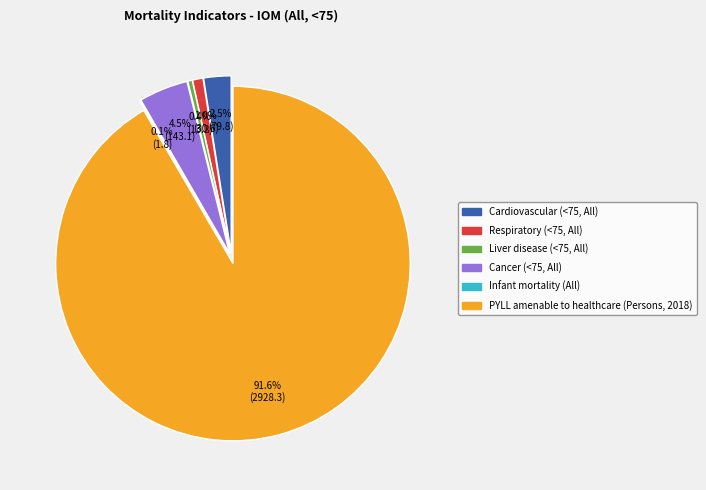

The Cancer (<75, All) slice represents 1% of the pie. True or false?

False